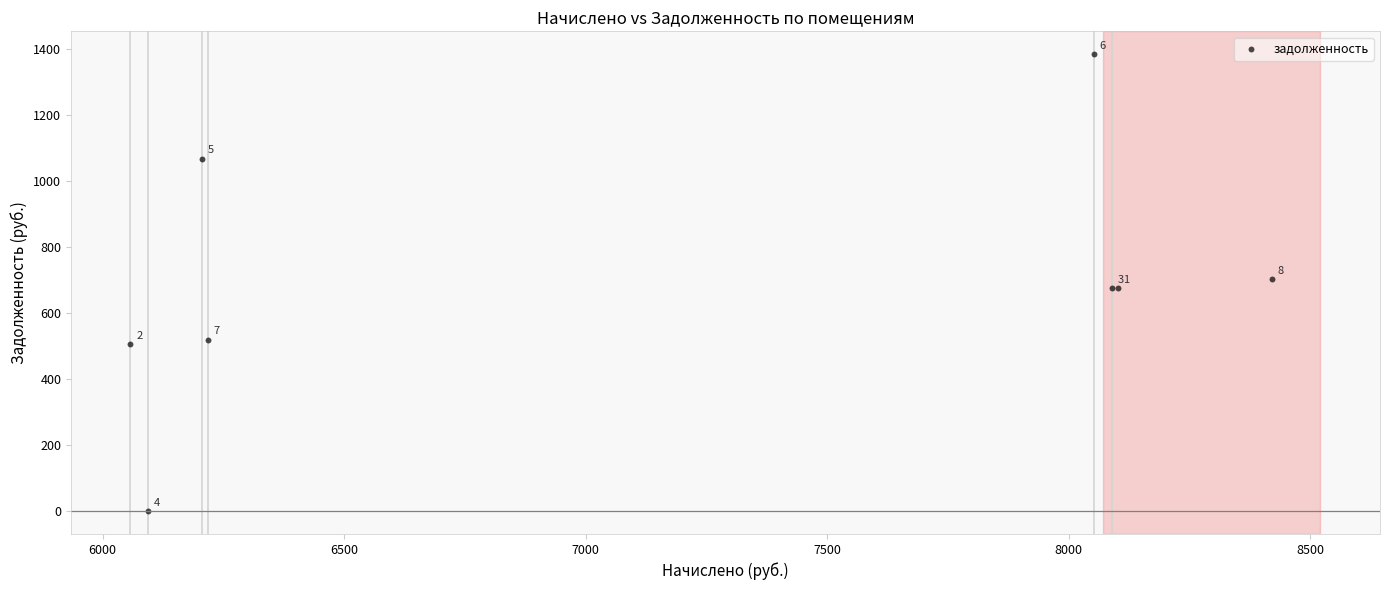

What Y value in the scatter plot is closest to 691?

701.8